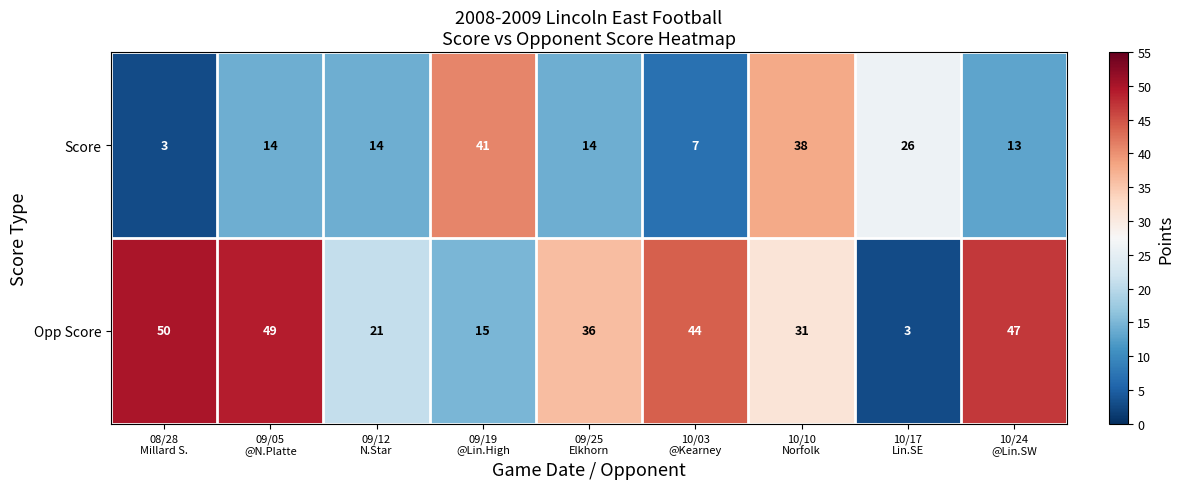

At how many categories does at least one series exceed 46?

3